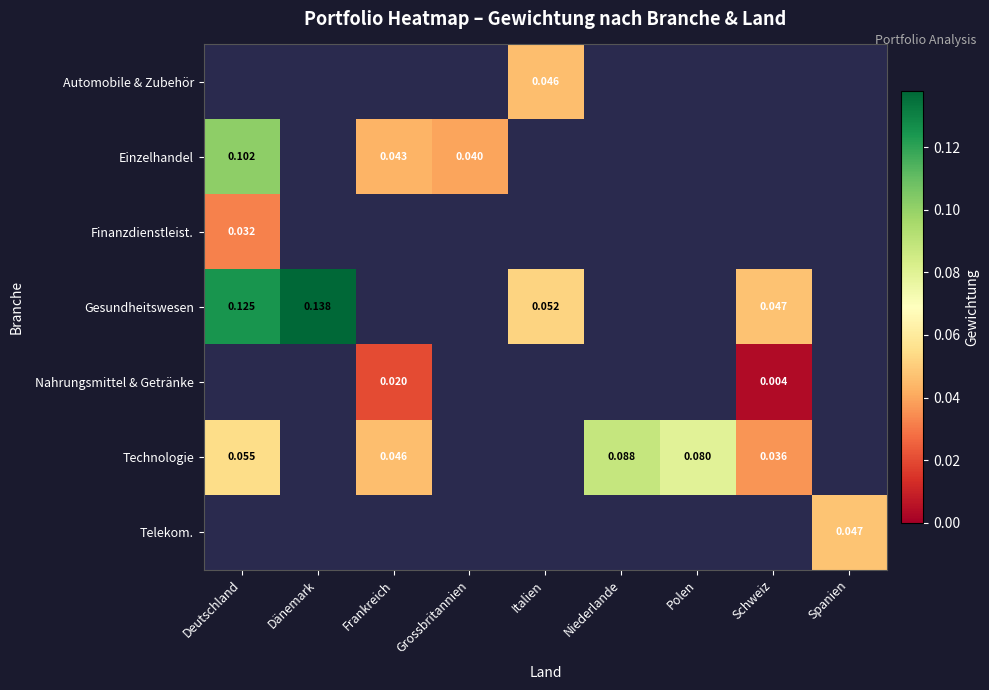

At which category does the chart reach its peak across all series?

Dänemark